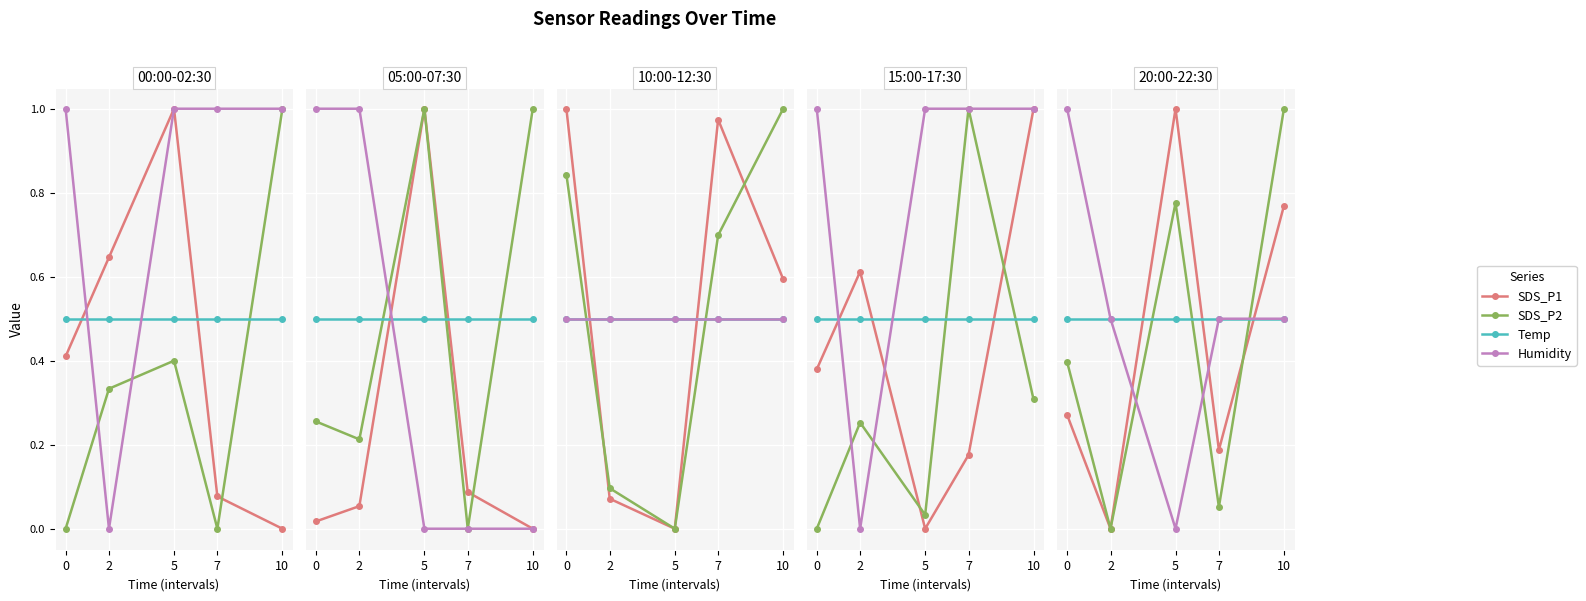

Which series changed the most between 5 and 10?

Humidity